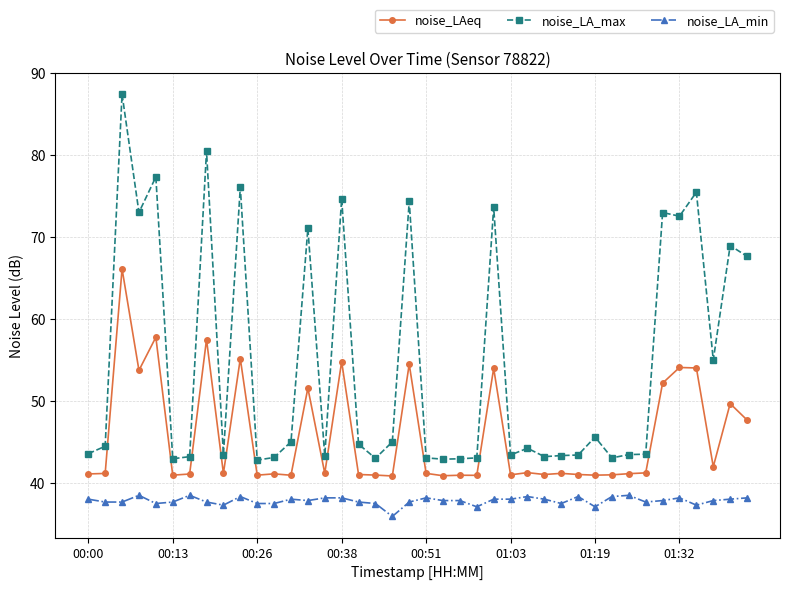

True or false: noise_LAeq and noise_LA_max intersect in this chart.

False